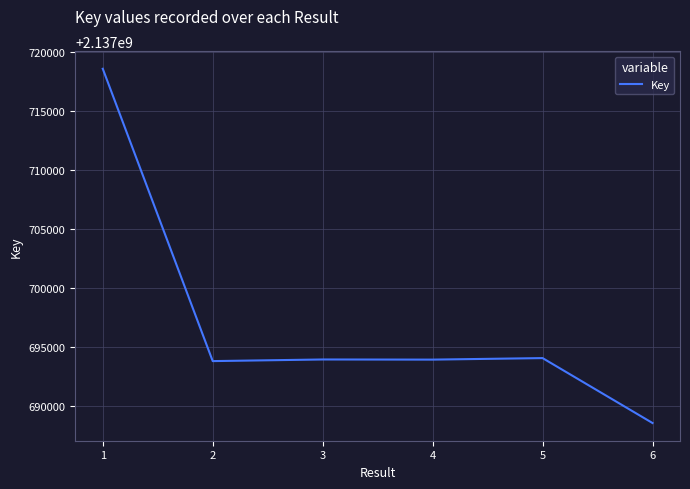

Approximately how many times larger is the value at 3 compared to 2?

1.0